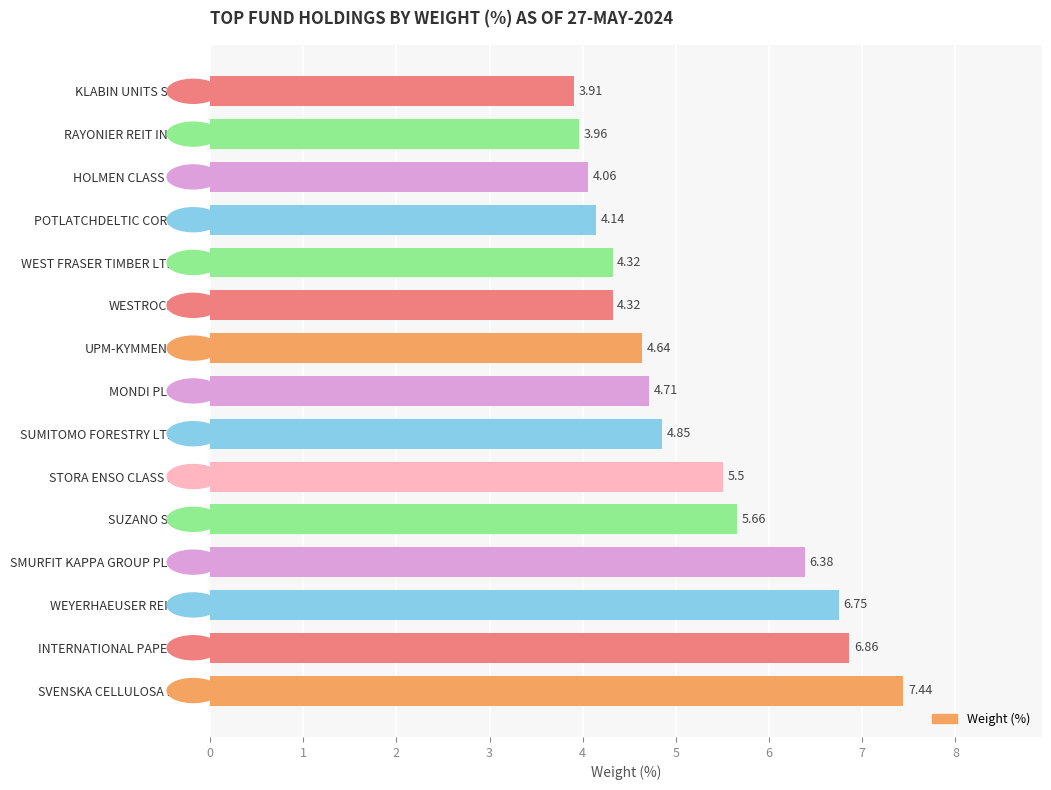

What is the difference between the maximum and minimum values?

3.5